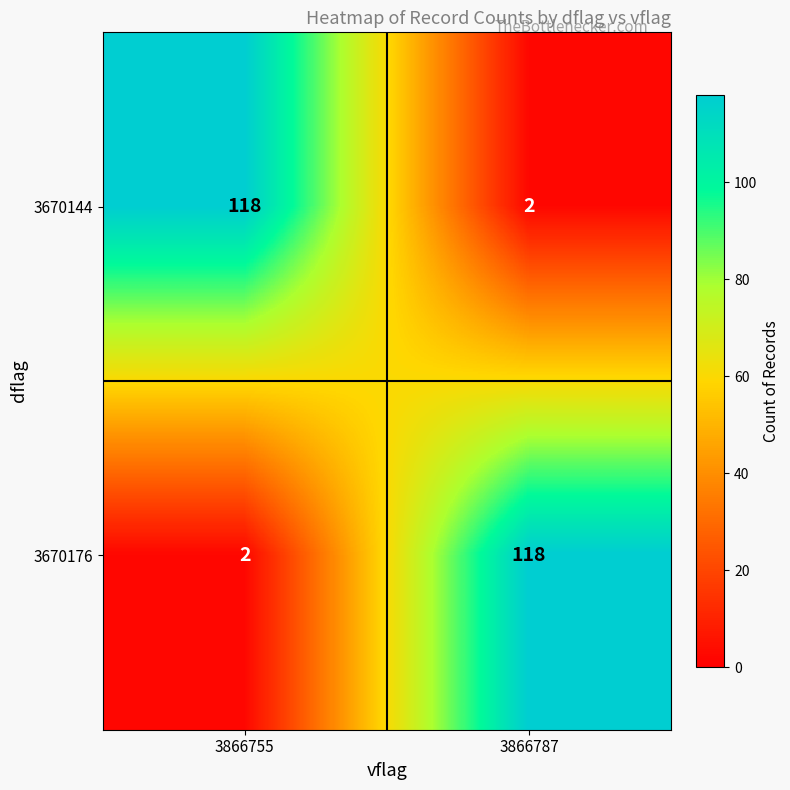

Reading left to right, list all the values displayed in this chart.

3670144: 3866755=118	3866787=2
3670176: 3866755=2	3866787=118